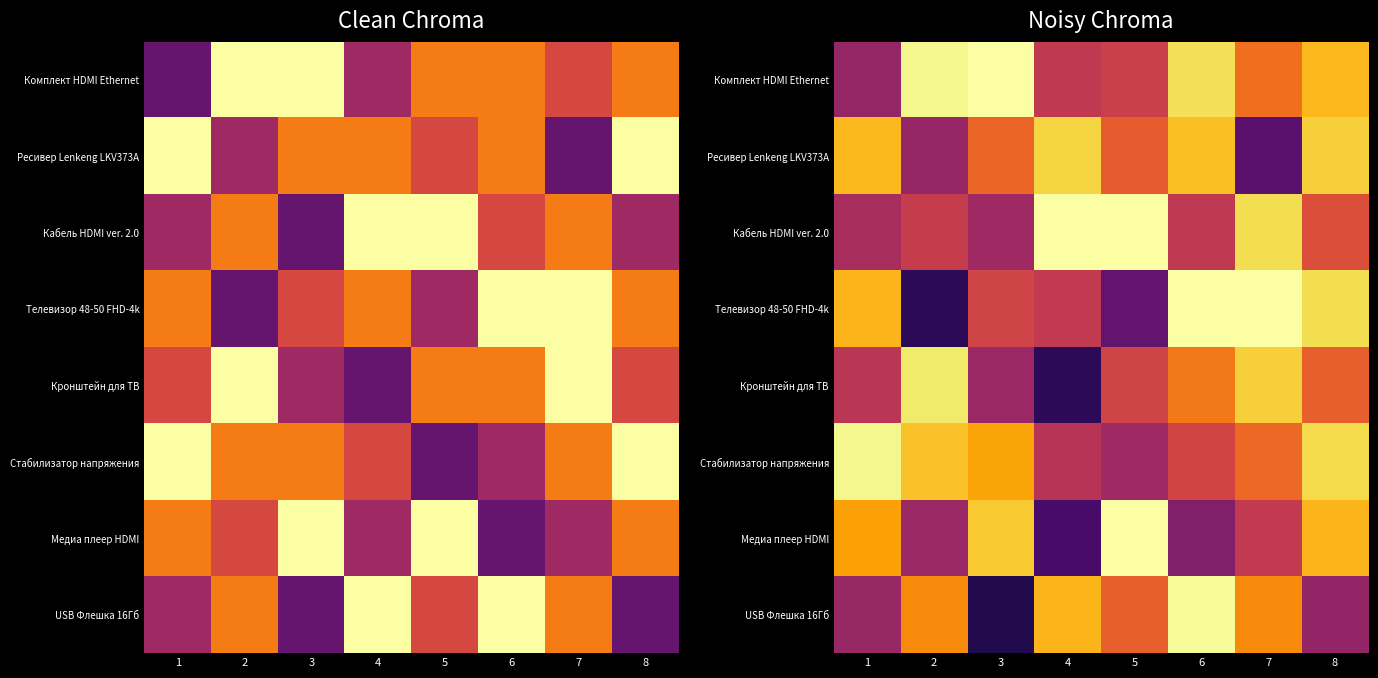

Is it true that Медиа плеер HDMI equals 0.9 at 2?

False